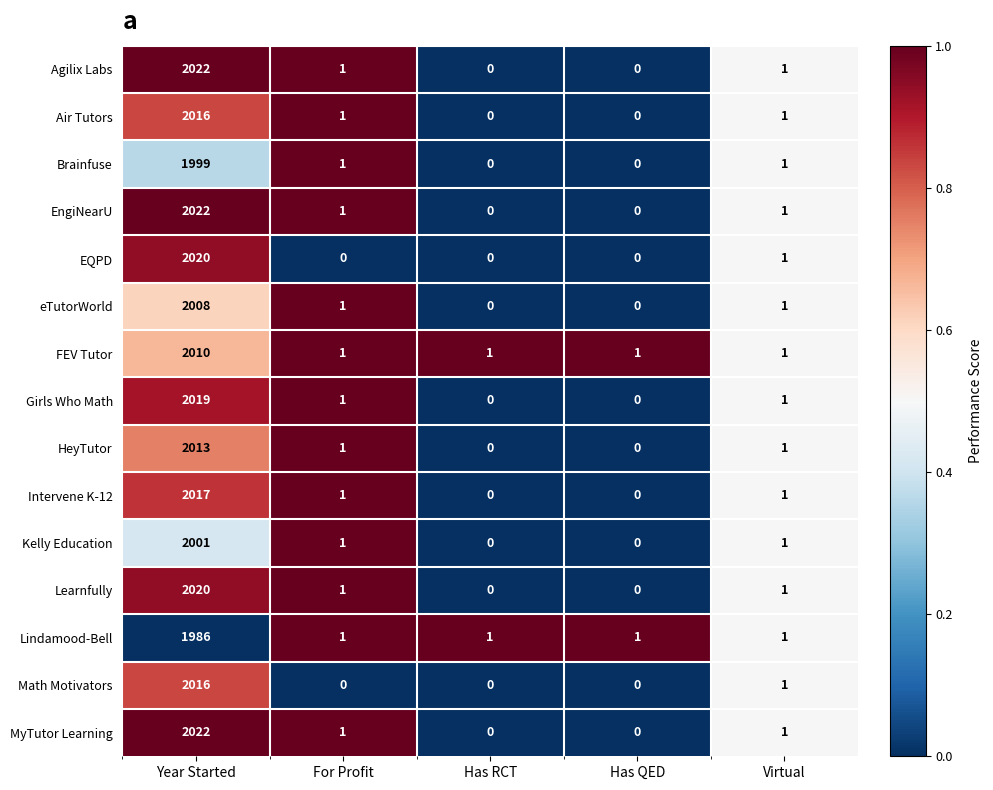

Is it true that HeyTutor equals 0 at Has RCT?

True